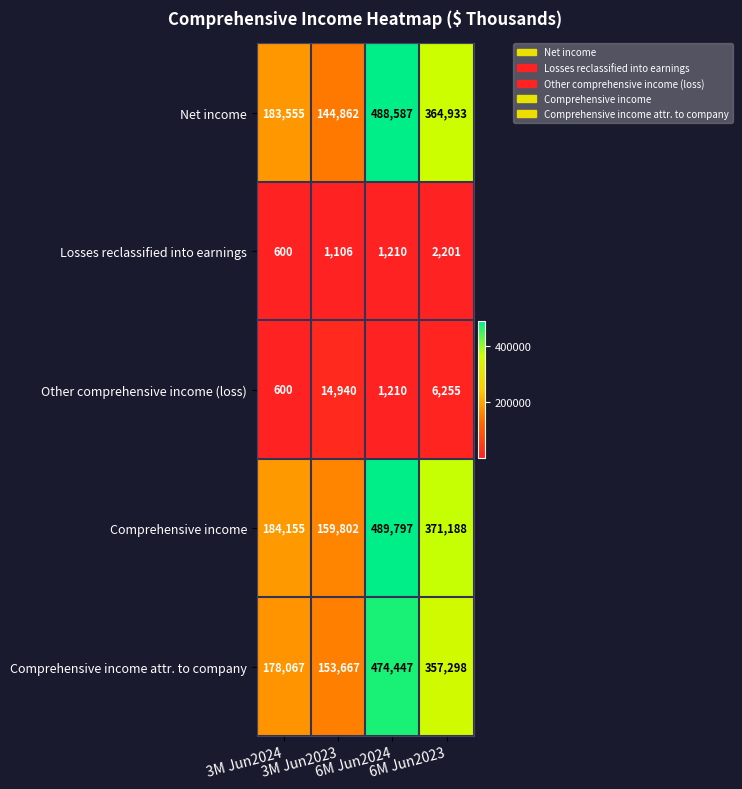

What is the sum of all Other comprehensive income (loss) values?

23005